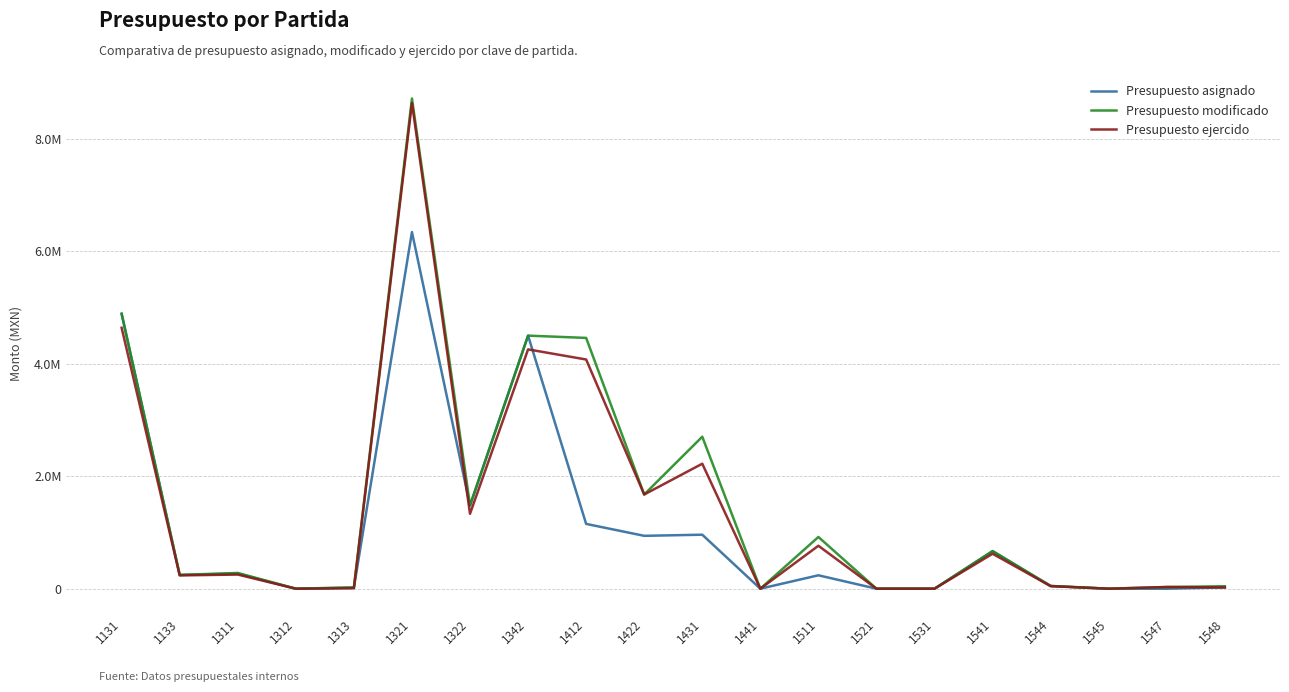

Is this an area chart (filled region under the line)?

No